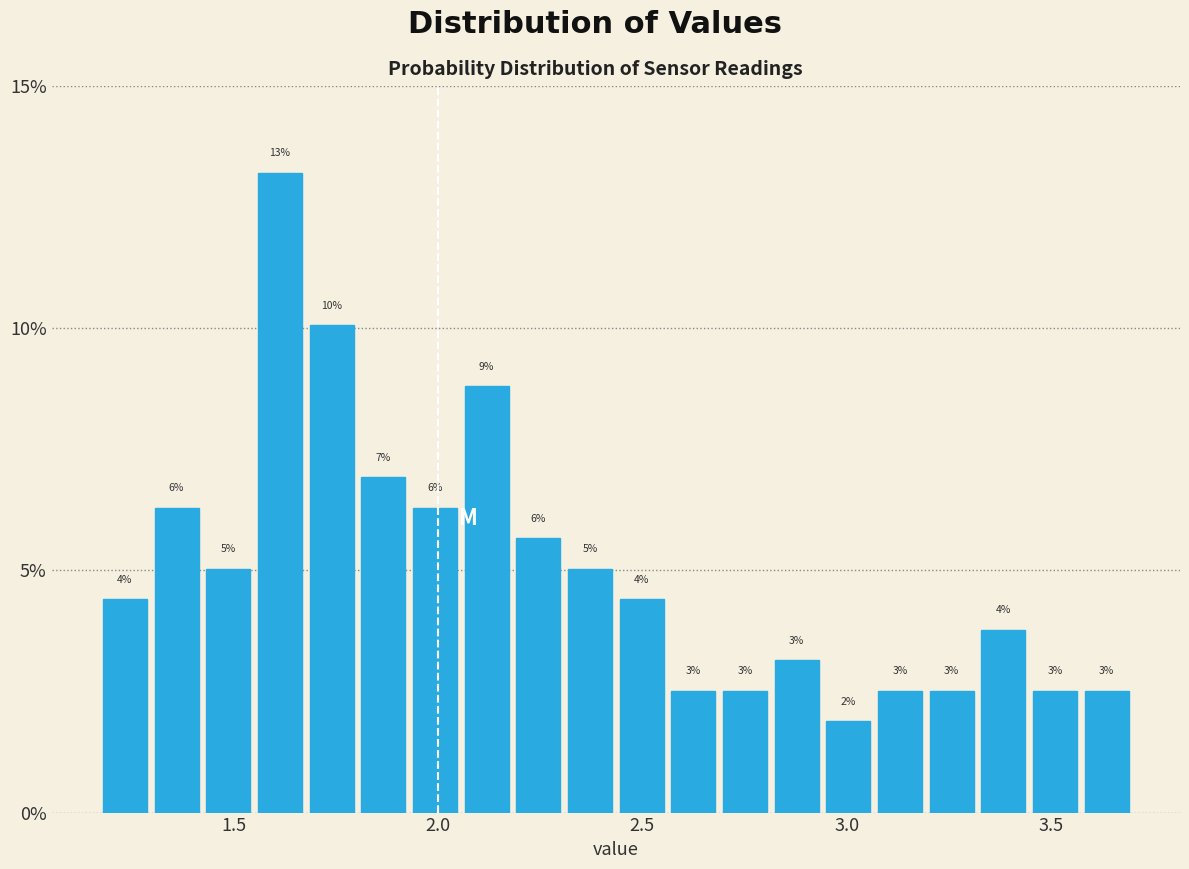

Read against the x-axis, roughly where is the centre of the tallest bar?

1.60